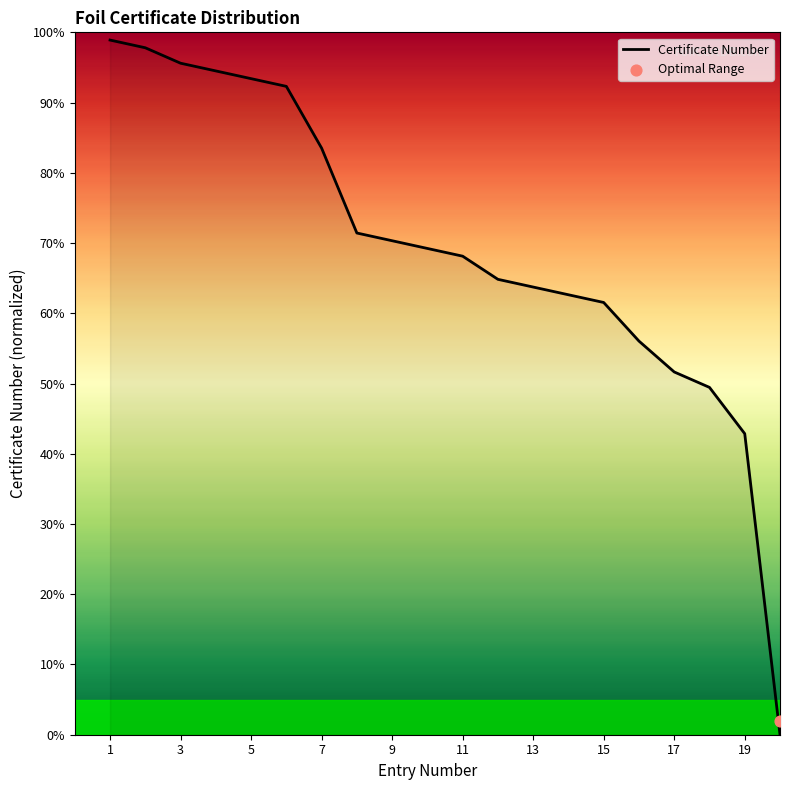

What is the ratio of the value at 11 to the value at 7?

0.8